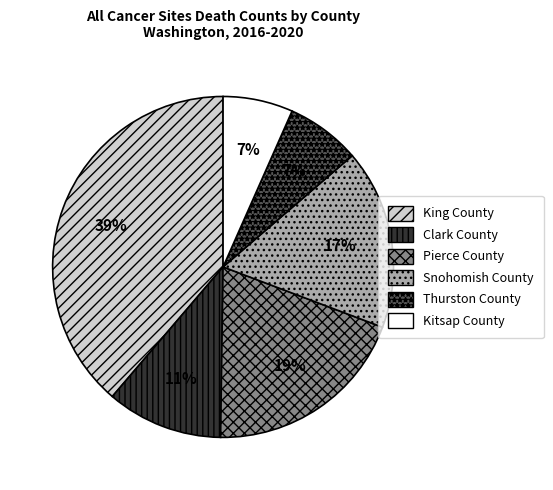

Do Kitsap County and Pierce County together represent more than half of the pie?

No